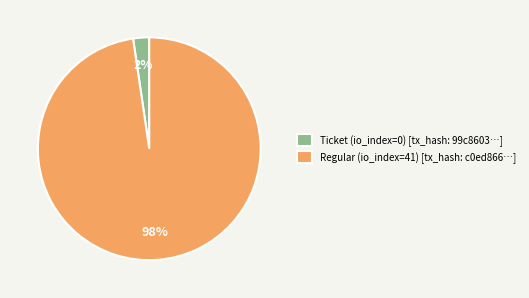

Which slice is the smallest?

Ticket (io_index=0)